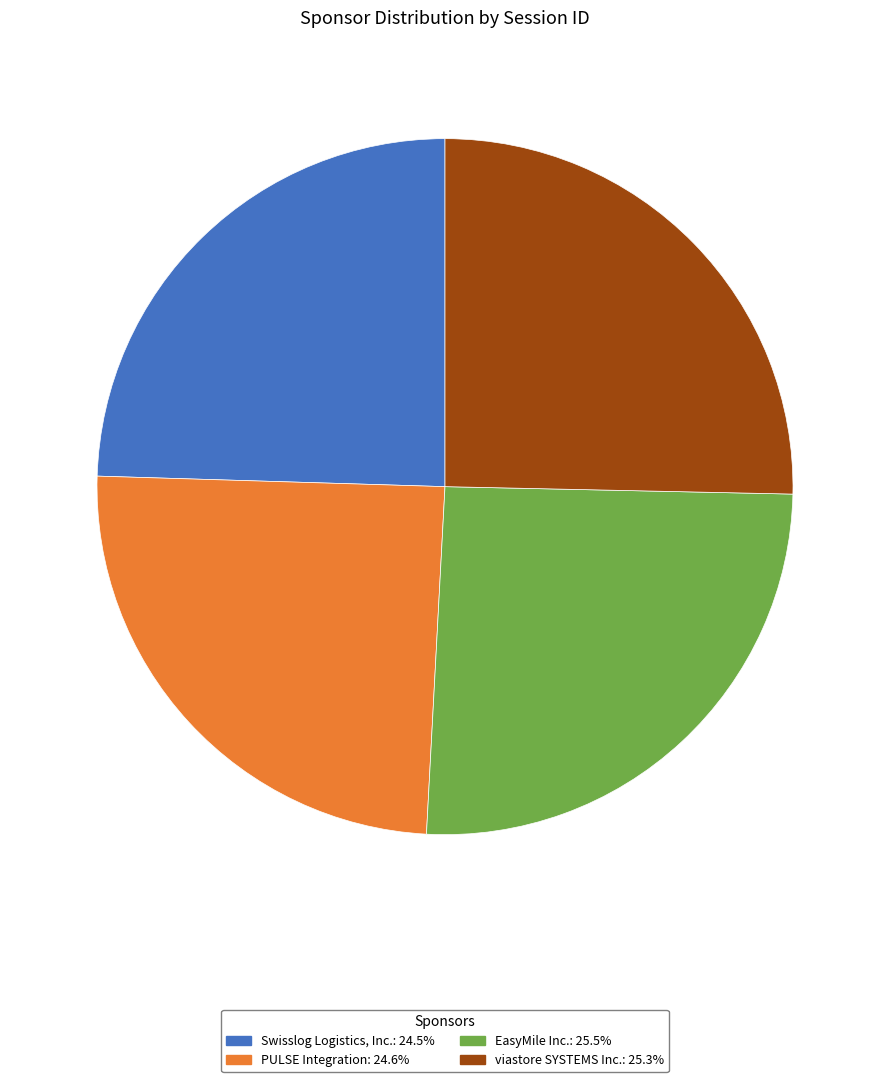

Which has a higher value, EasyMile Inc. or PULSE Integration?

EasyMile Inc.